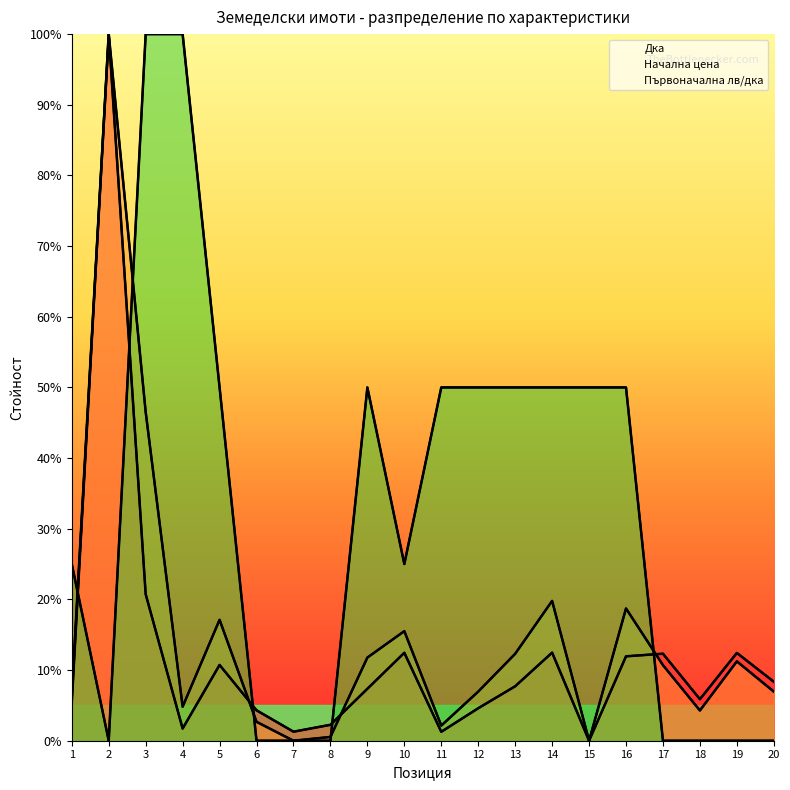

What is the total value across all series at 16?

80.7